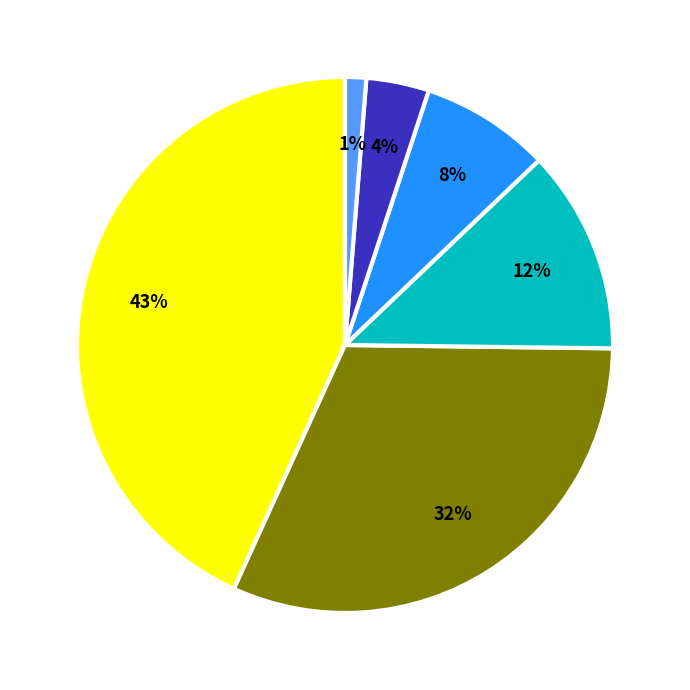

Is there any slice that represents more than half of the pie?

No